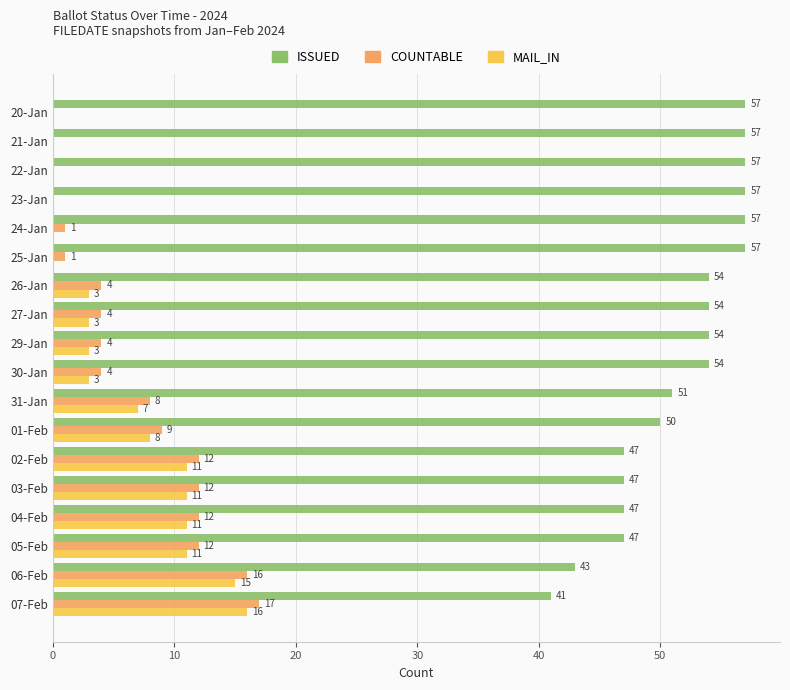

Between 22-Jan and 02-Feb, which series saw the biggest shift?

COUNTABLE